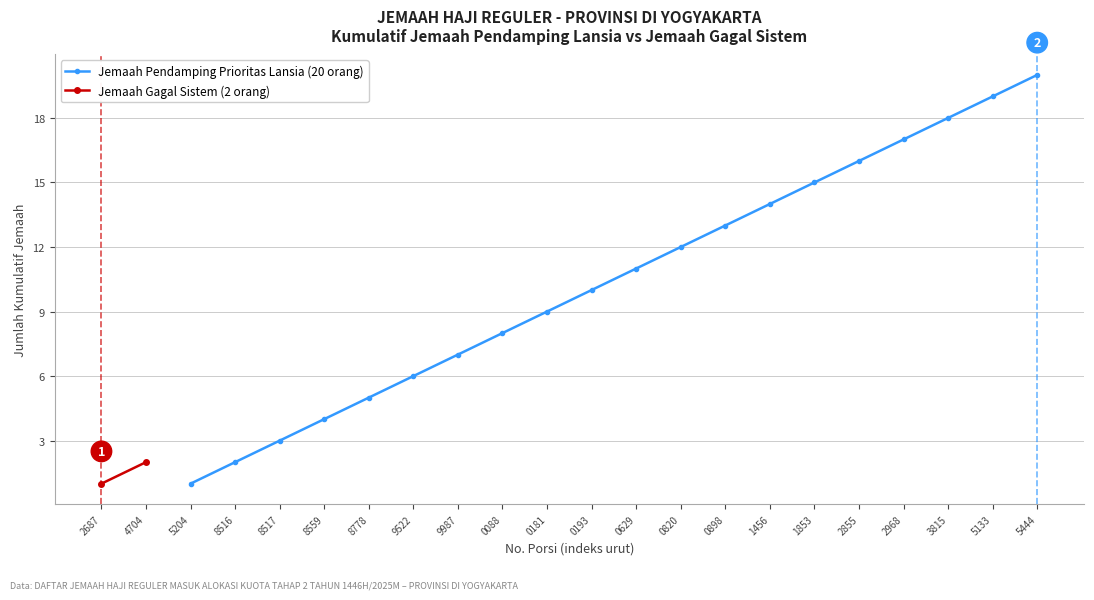

True or false: Jemaah Pendamping Prioritas Lansia (20 orang) has a value of 1 at 5204.

True